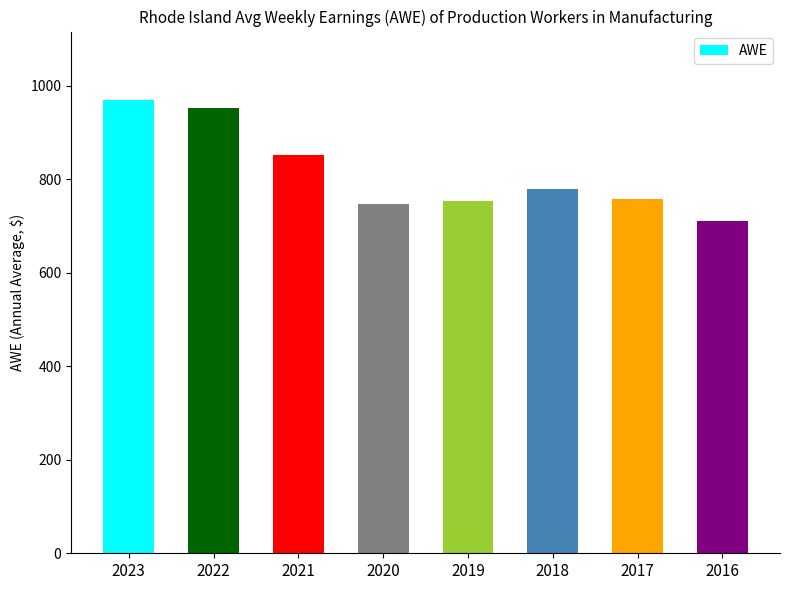

True or false: the data shows 352.5 at 2017.

False